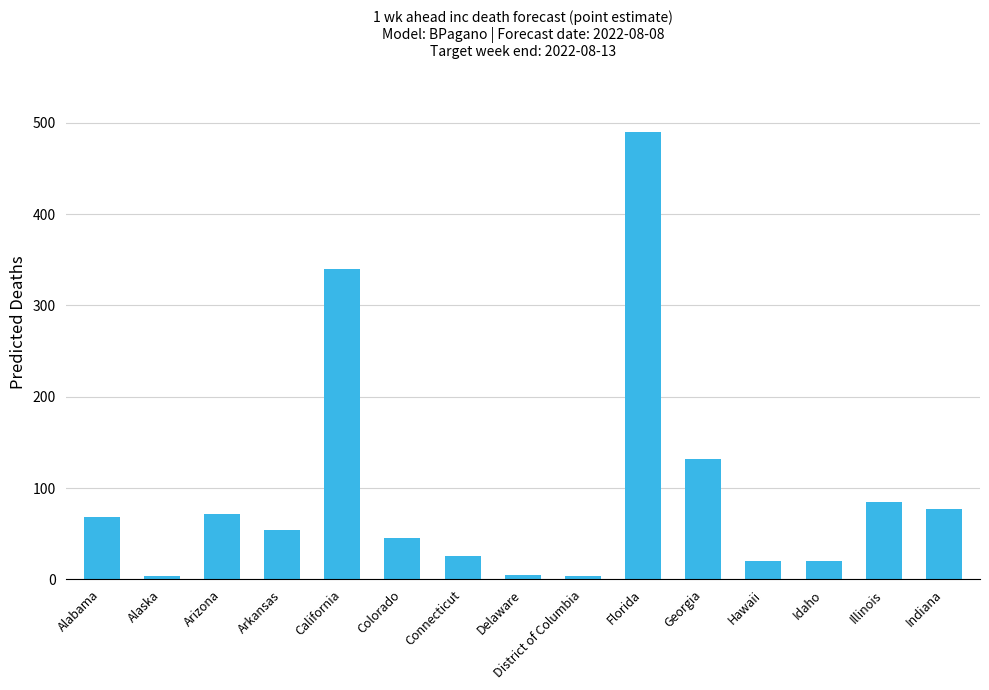

True or false: the data shows 804 at Florida.

False